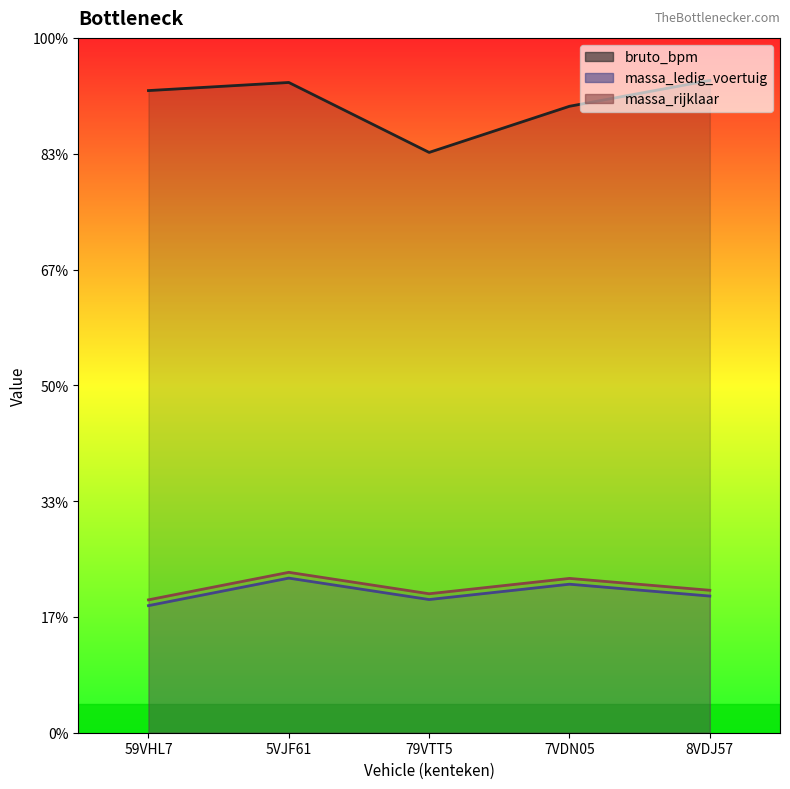

What is the difference between the maximum and minimum values in the massa_ledig_voertuig series?

475